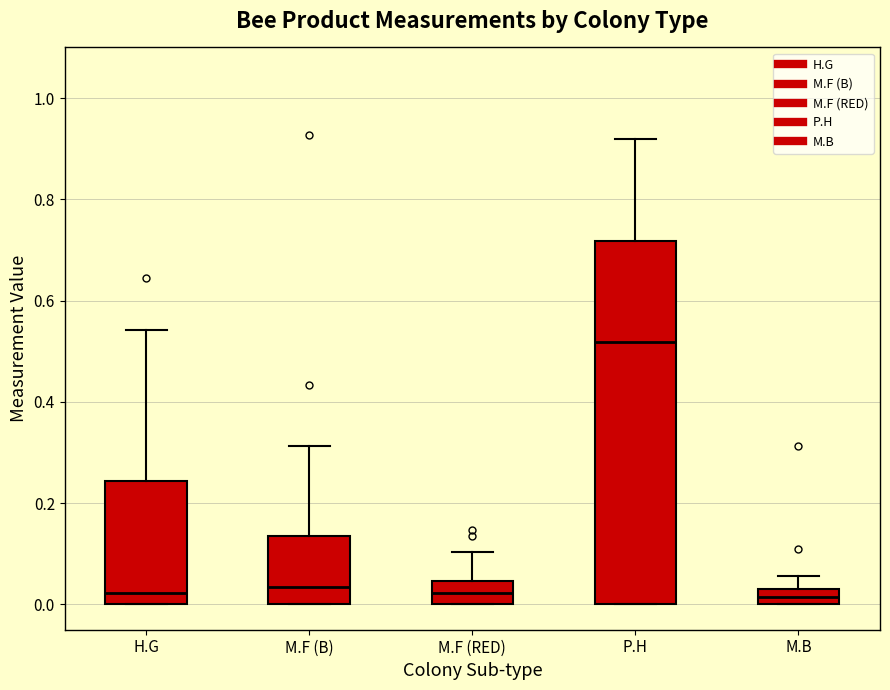

Where is the lower edge of the box for H.G on the y-axis? The values are not printed on the chart, so give them approximately, as read against the axis.

0.00